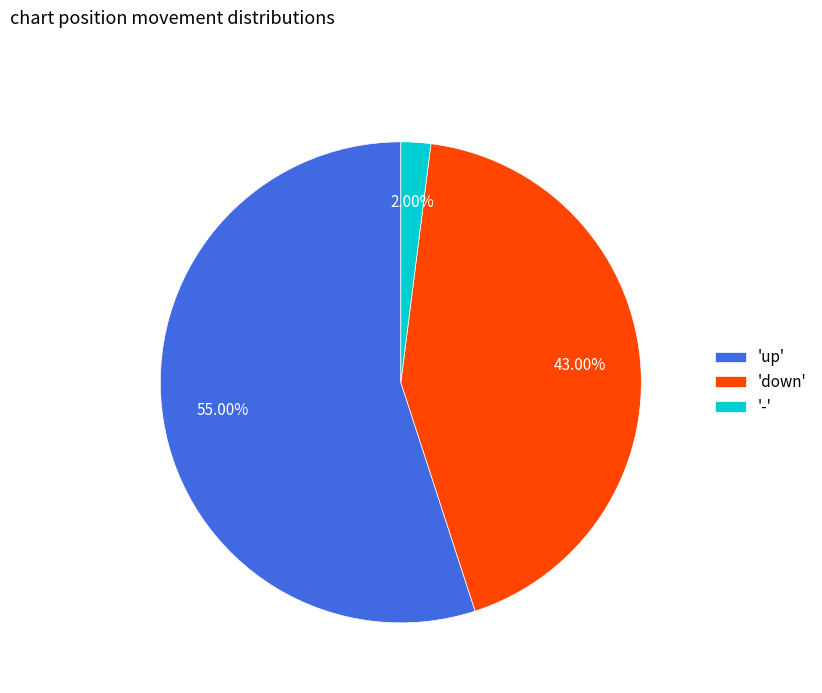

Which has a higher value, 'up' or 'down'?

'up'